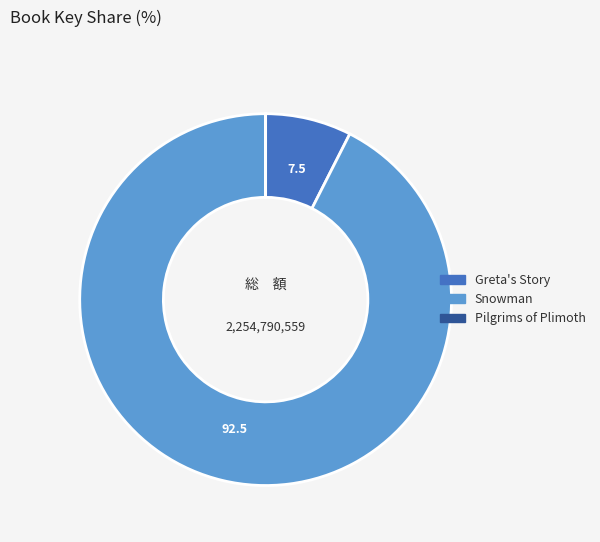

Between Snowman and Greta's Story, which is larger?

Snowman